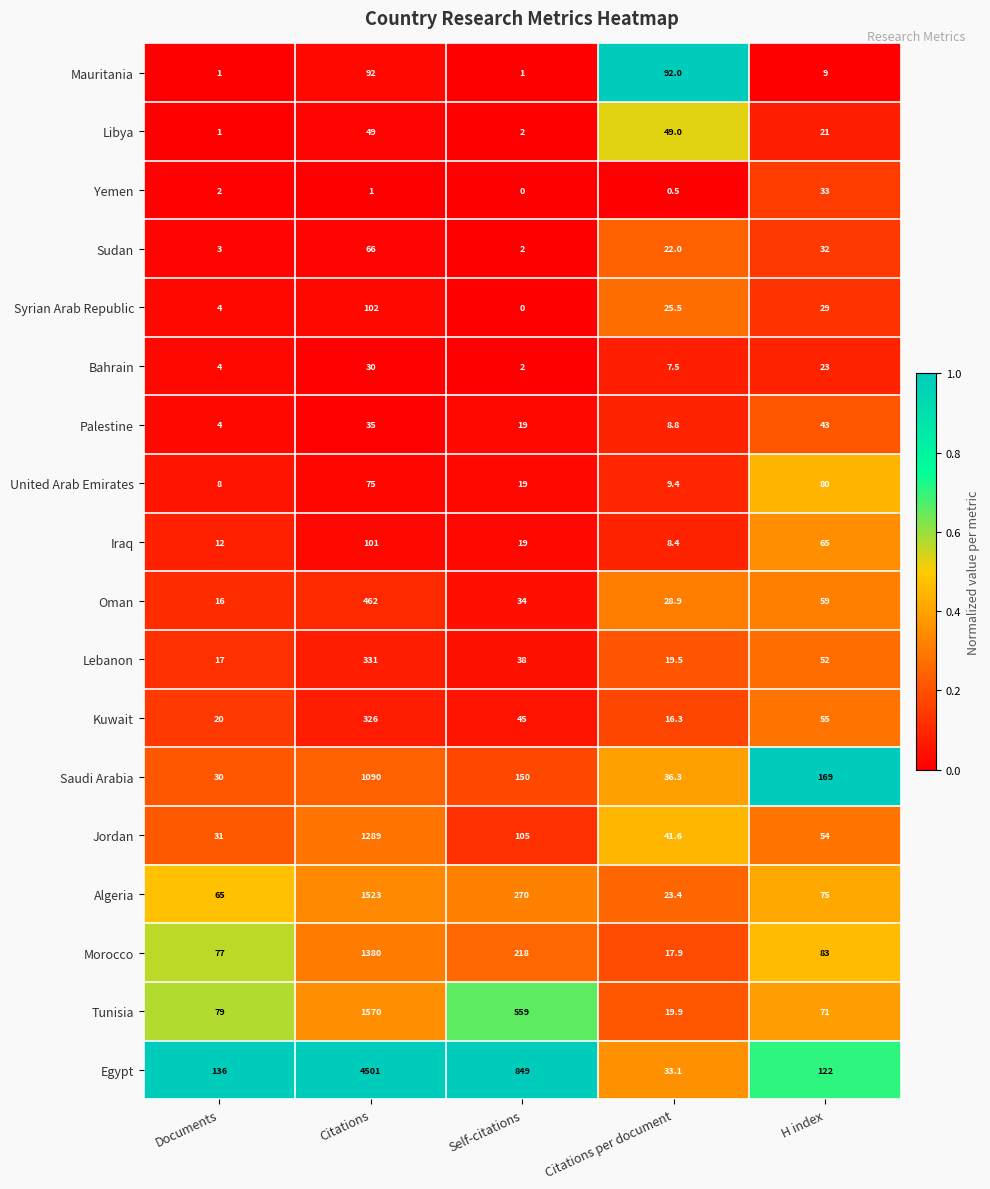

Where does the Iraq series first go above 19?

Citations